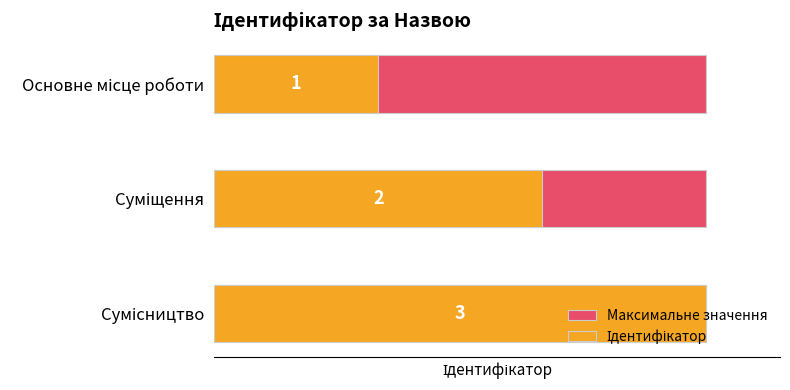

How many bars are there in each group?

2